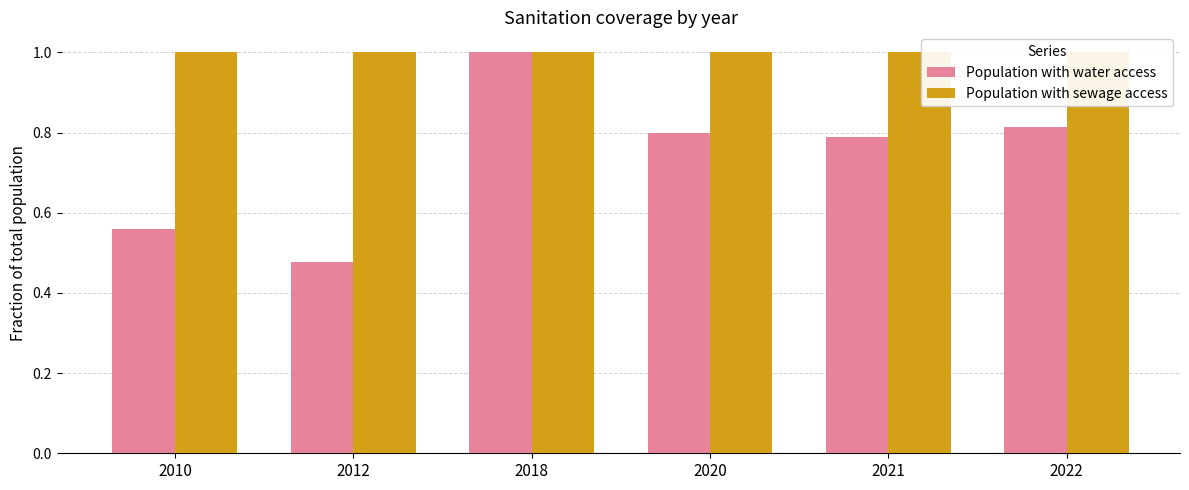

The Population with sewage access series shows 1.5 at 2021. True or false?

False